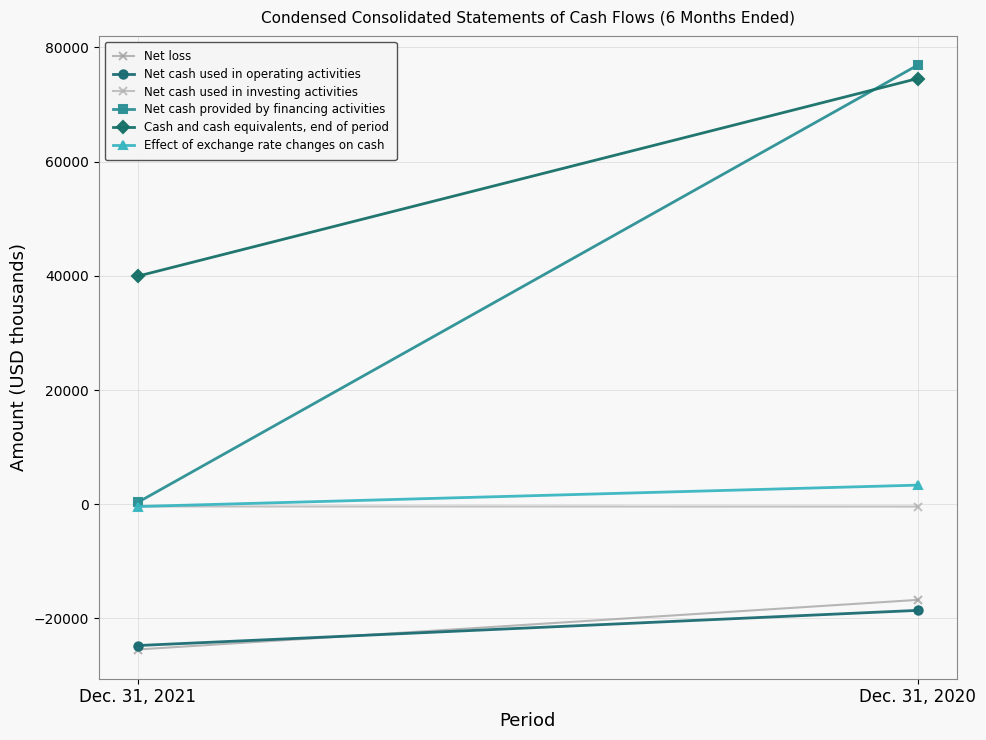

What is the sum of all Net loss values?

-42168